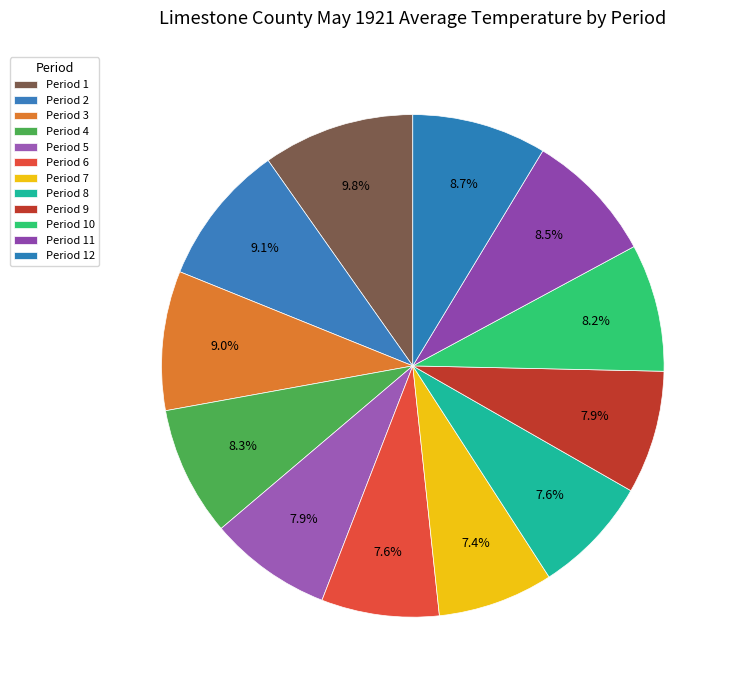

How many slices are in this pie chart?

12